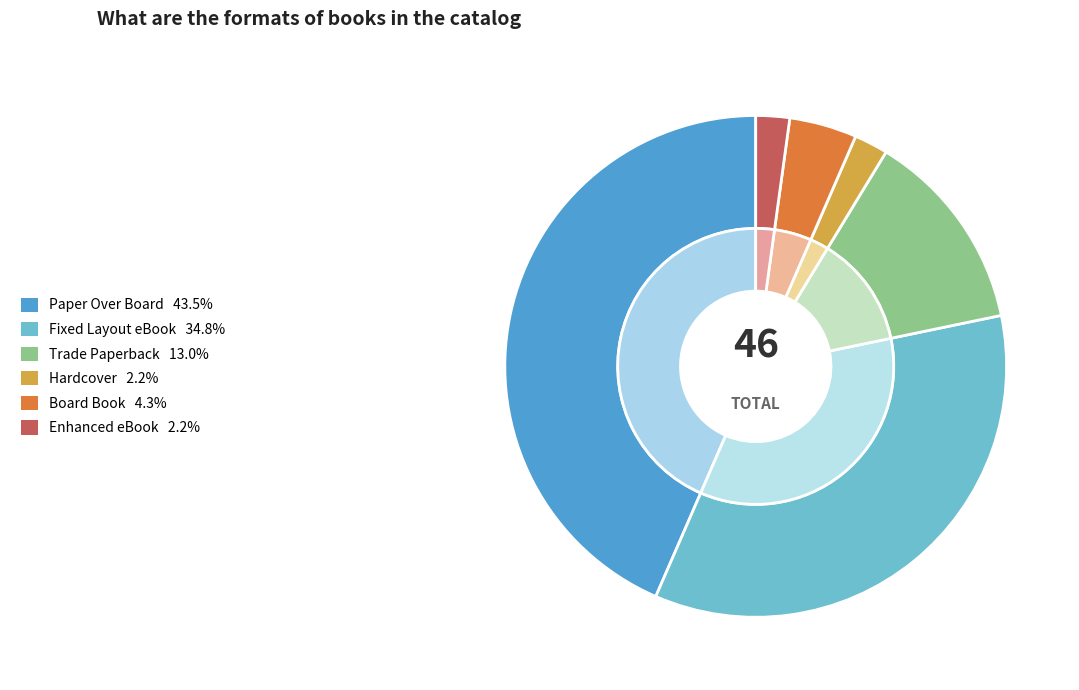

Is the sum of Enhanced eBook and Trade Paperback greater than half?

No